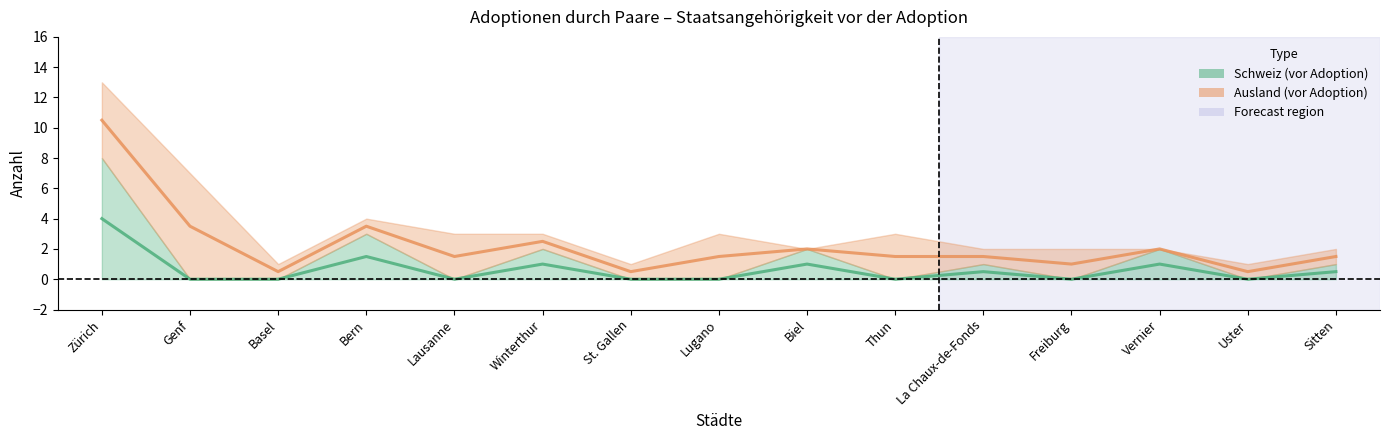

True or false: the data shows 0.0 at Lugano.

True